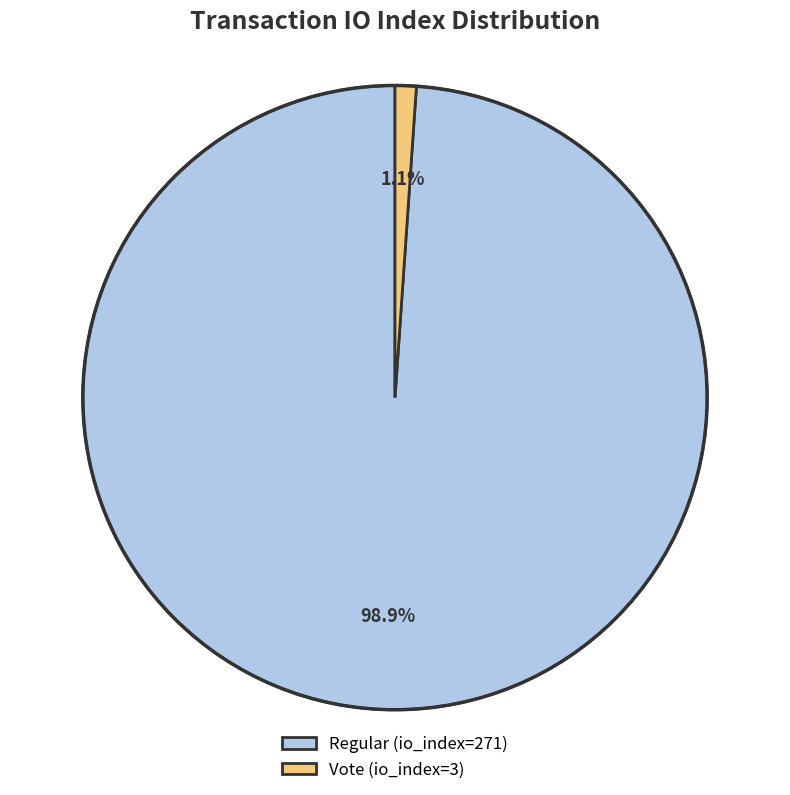

Between Vote (io_index=3) and Regular (io_index=271), which is larger?

Regular (io_index=271)